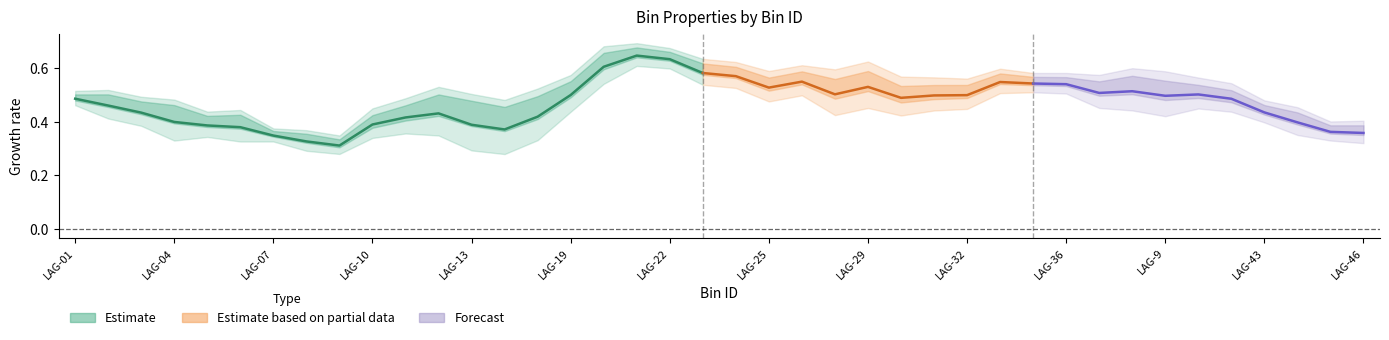

Is this an area chart (filled region under the line)?

No